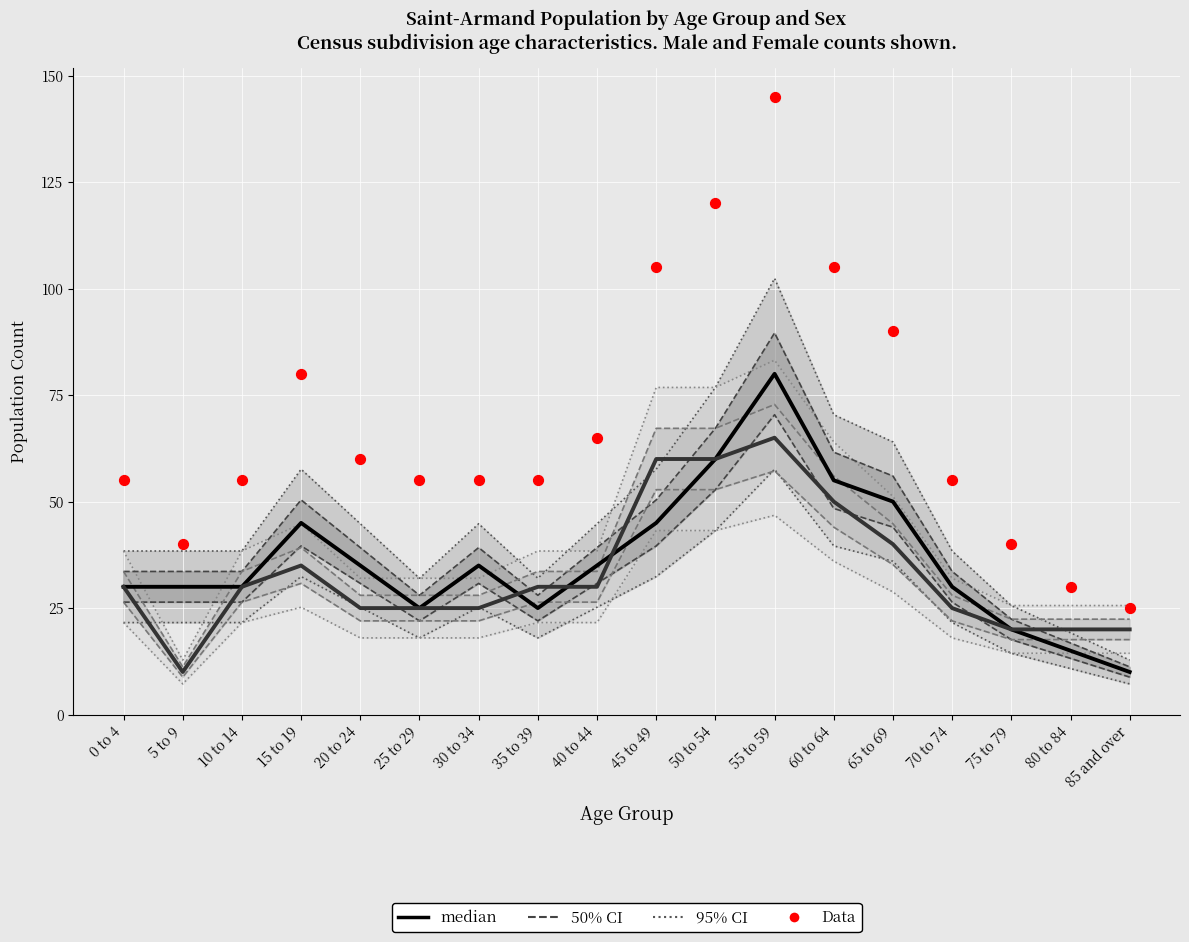

Which series contains the highest Y value?

Data